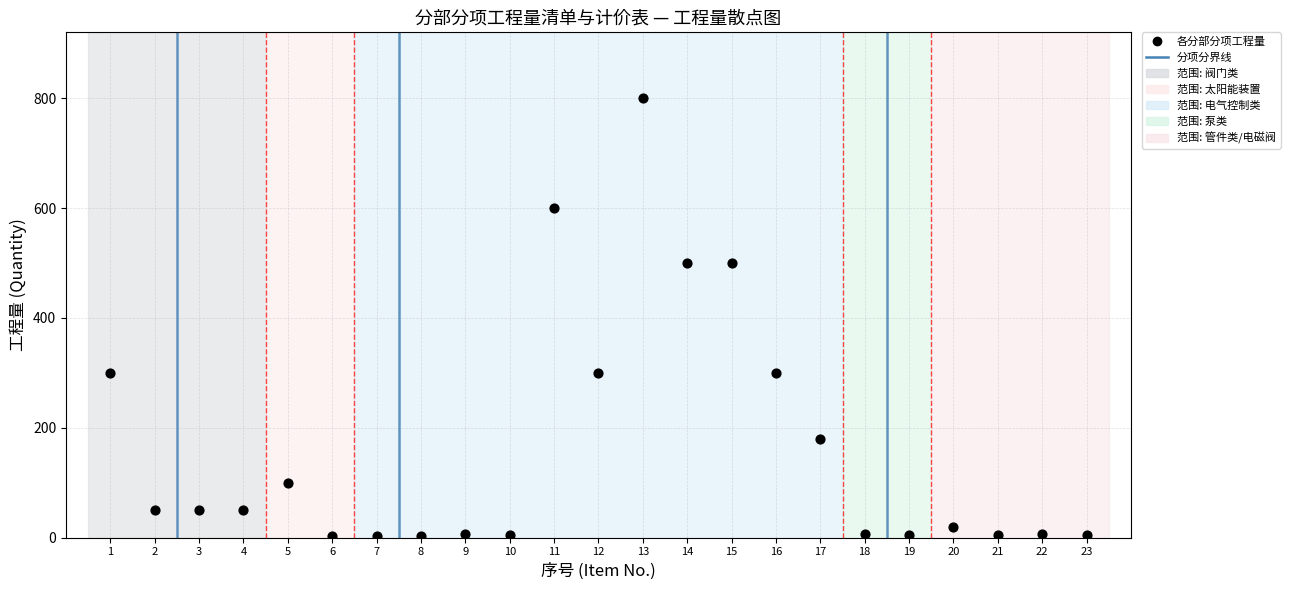

What is the range of Y values (max minus min)?

798